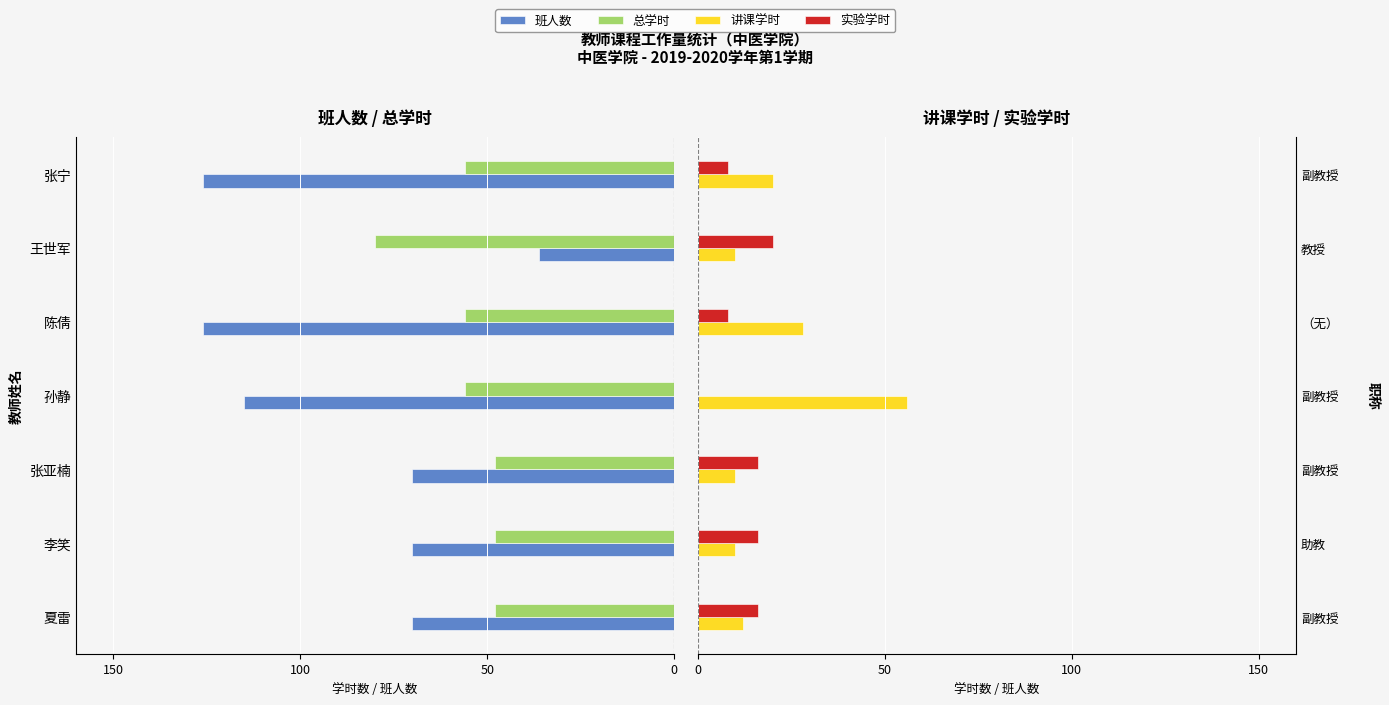

How many bars are there in each group?

4